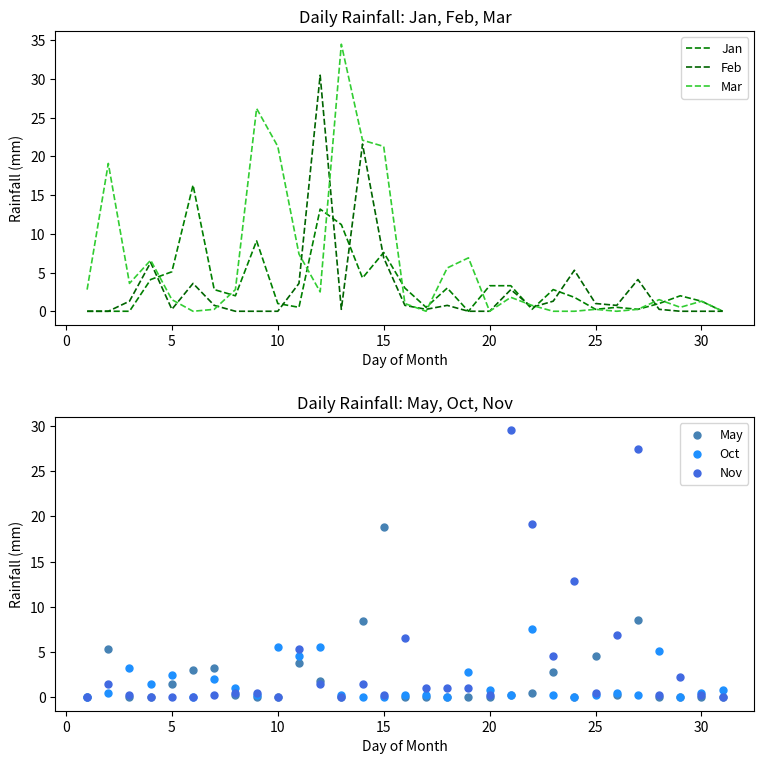

Which series reaches the maximum Y coordinate?

Mar